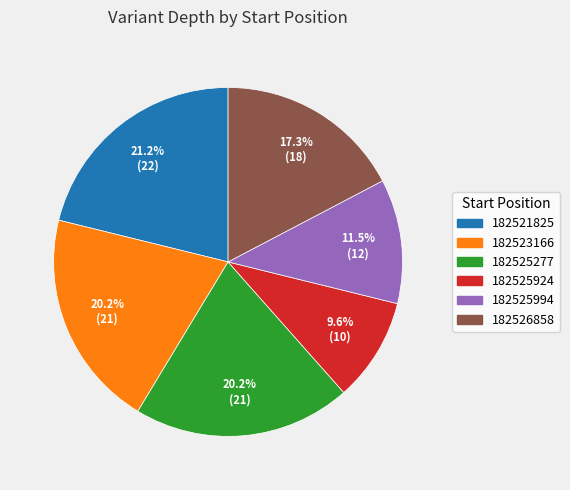

Approximately how many times larger is the value at 182526858 compared to 182521825?

0.8